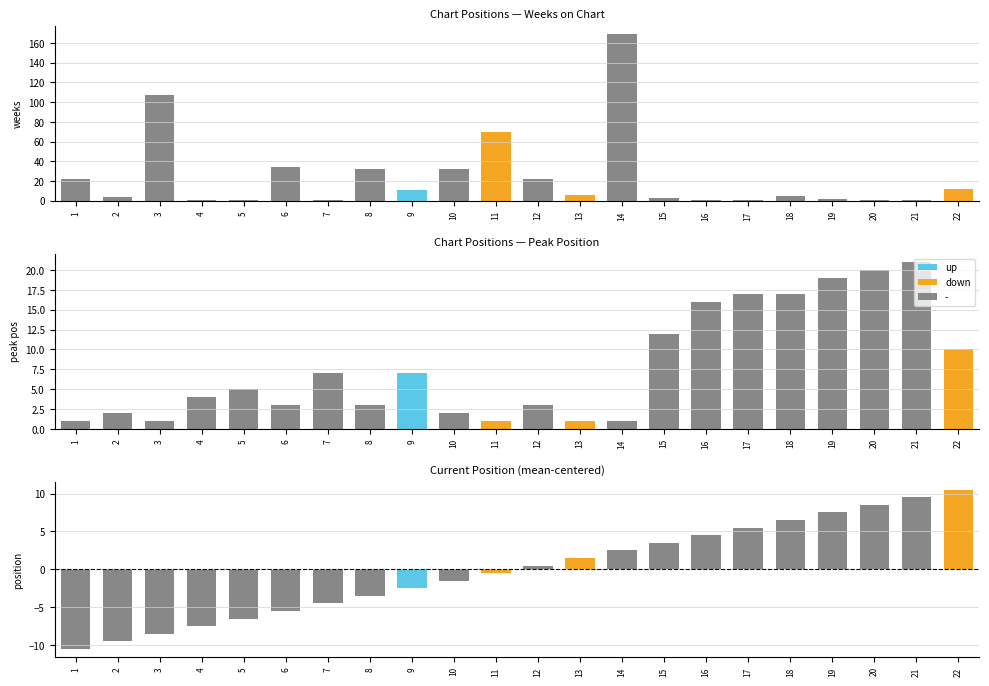

Rank the series by their maximum value, from highest to lowest.

Weeks on Chart, Peak Position, Position (centered)